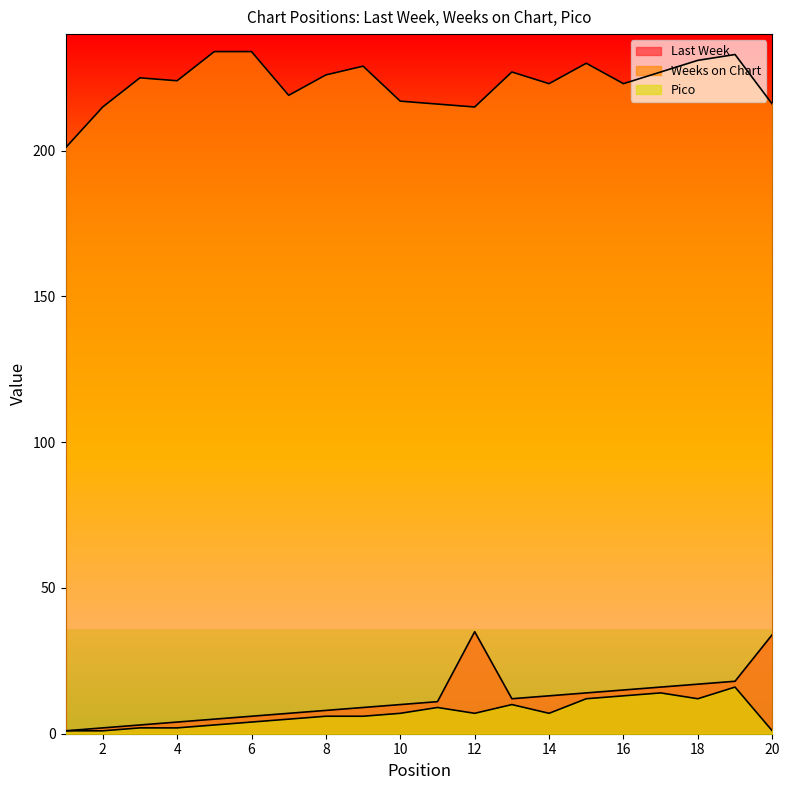

True or false: Pico and Weeks on Chart cross at least once.

False